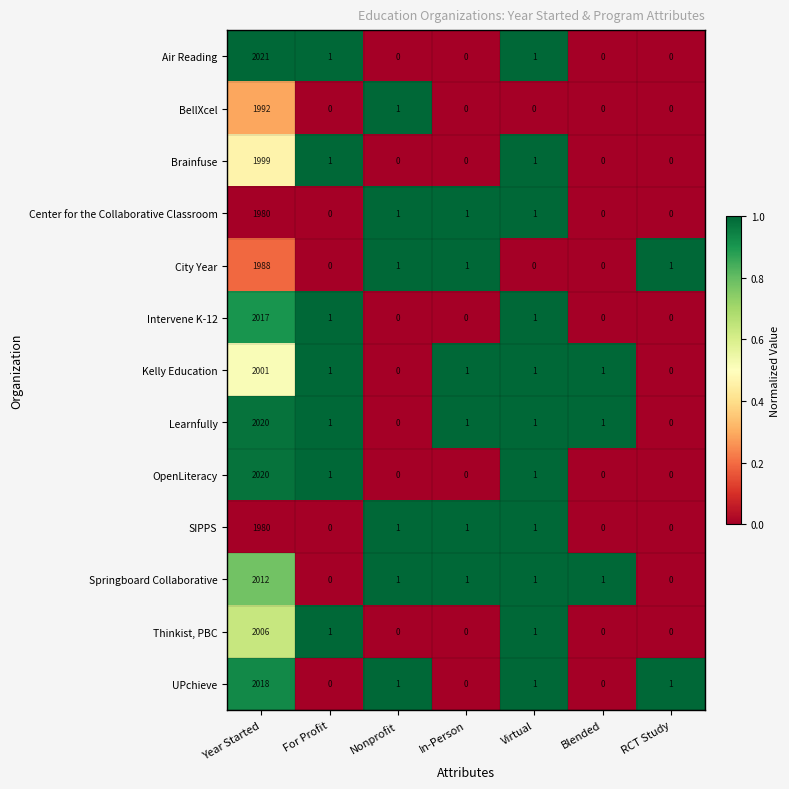

What is the difference between the highest and lowest values at Year Started?

41